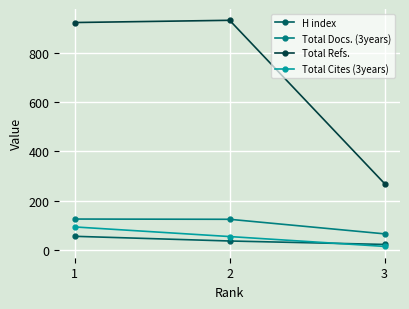

At which category does the chart reach its minimum across all series?

3